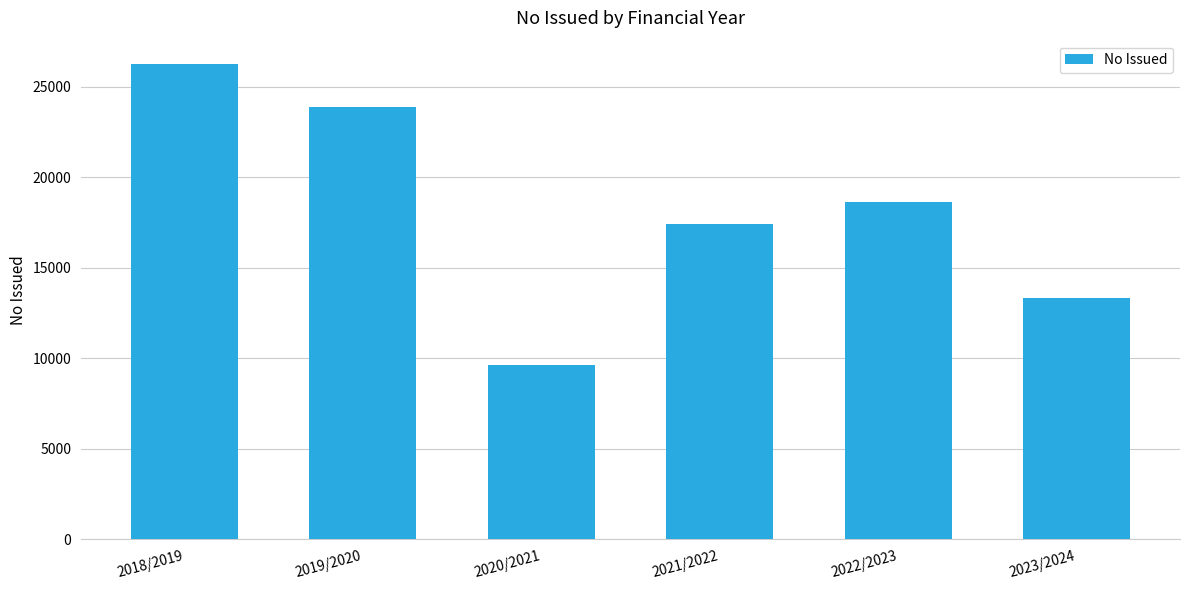

What is the label of the 1st bar from the left?

2018/2019